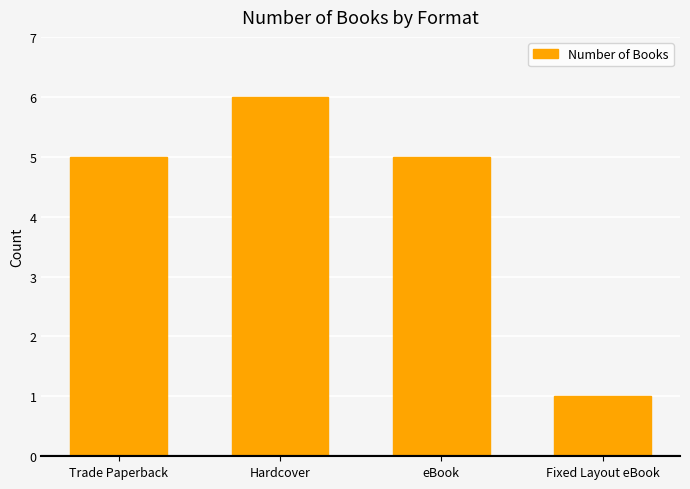

How many series are shown in this chart?

1